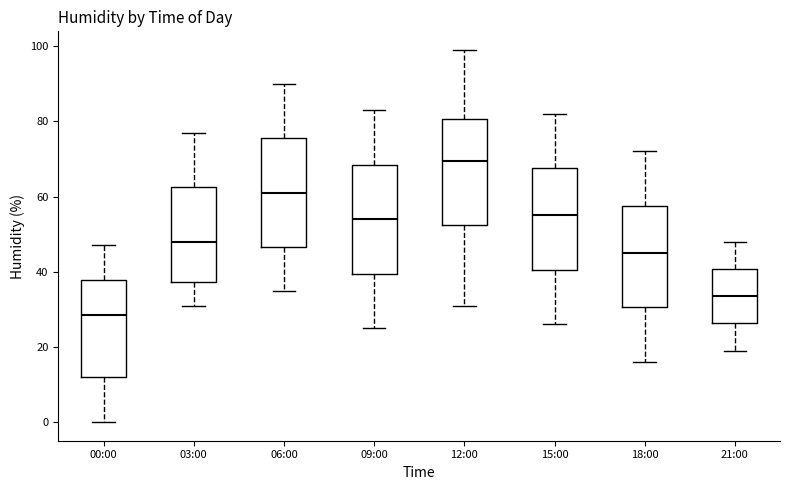

Reading left to right, read every box against the y-axis: the position of its median line, the range the box covers, and the ends of its whiskers. The values are not printed on the chart, so give them approximately, as read against the axis.

00:00: median 28, box 12 to 38, whiskers 0 to 48
03:00: median 48, box 38 to 62, whiskers 32 to 78
06:00: median 62, box 46 to 76, whiskers 36 to 90
09:00: median 54, box 40 to 68, whiskers 26 to 84
12:00: median 70, box 52 to 80, whiskers 32 to 100
15:00: median 56, box 40 to 68, whiskers 26 to 82
18:00: median 46, box 30 to 58, whiskers 16 to 72
21:00: median 34, box 26 to 40, whiskers 20 to 48